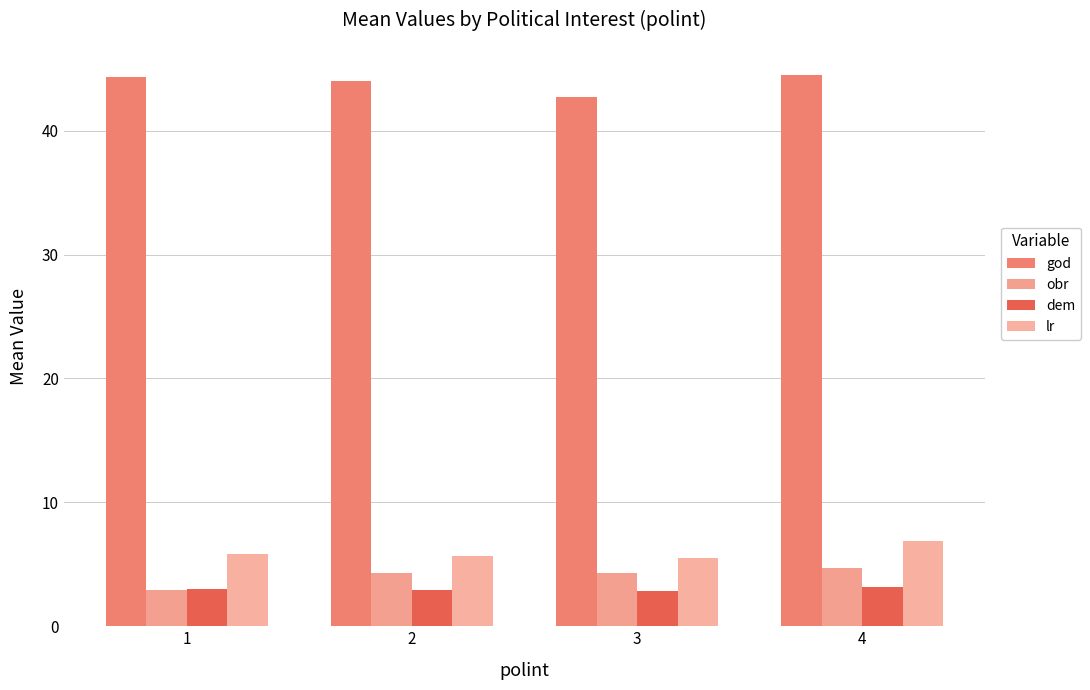

Does the chart contain any negative values?

No